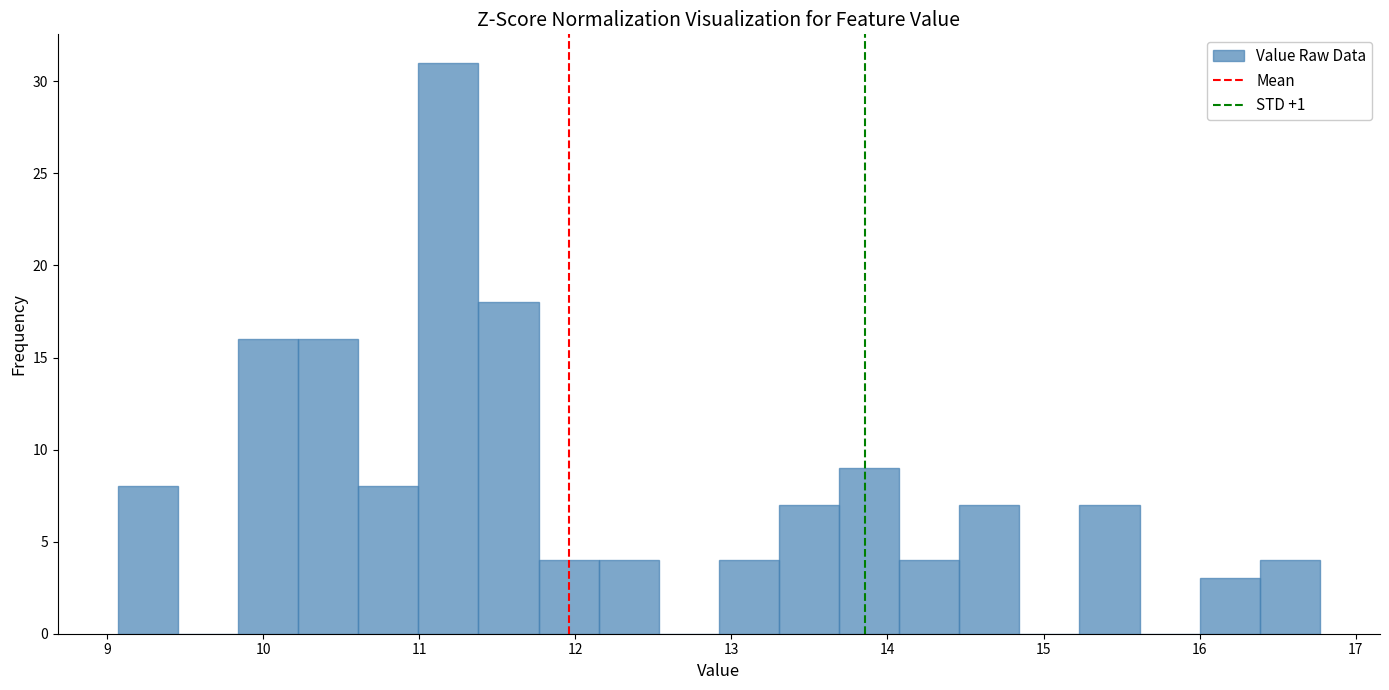

Around what value on the x-axis is the tallest bar? Give the approximate position of its centre, as read against the axis.

11.2